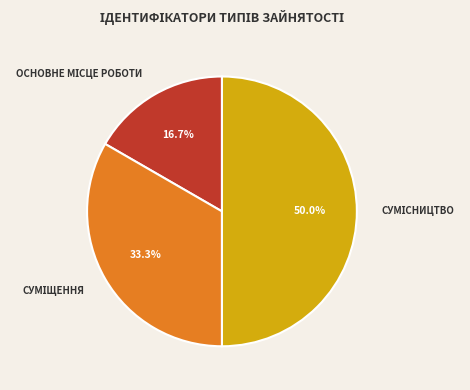

How many segments does this pie chart have?

3